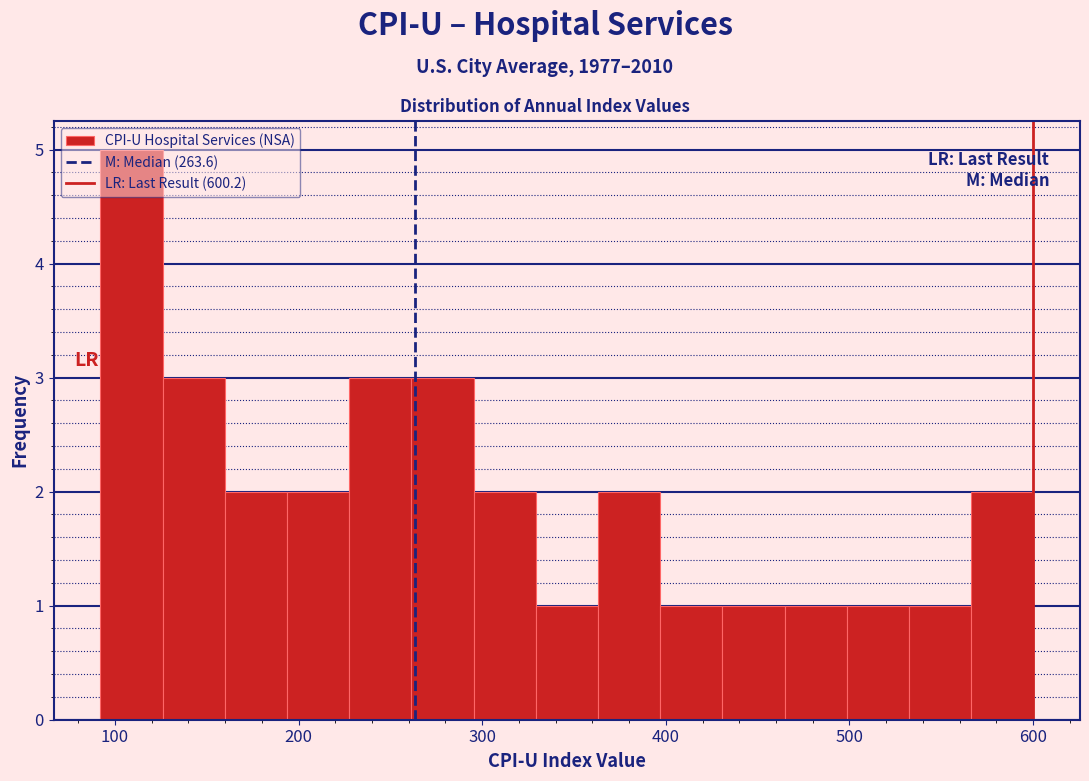

Read against the x-axis, roughly where is the centre of the tallest bar?

110